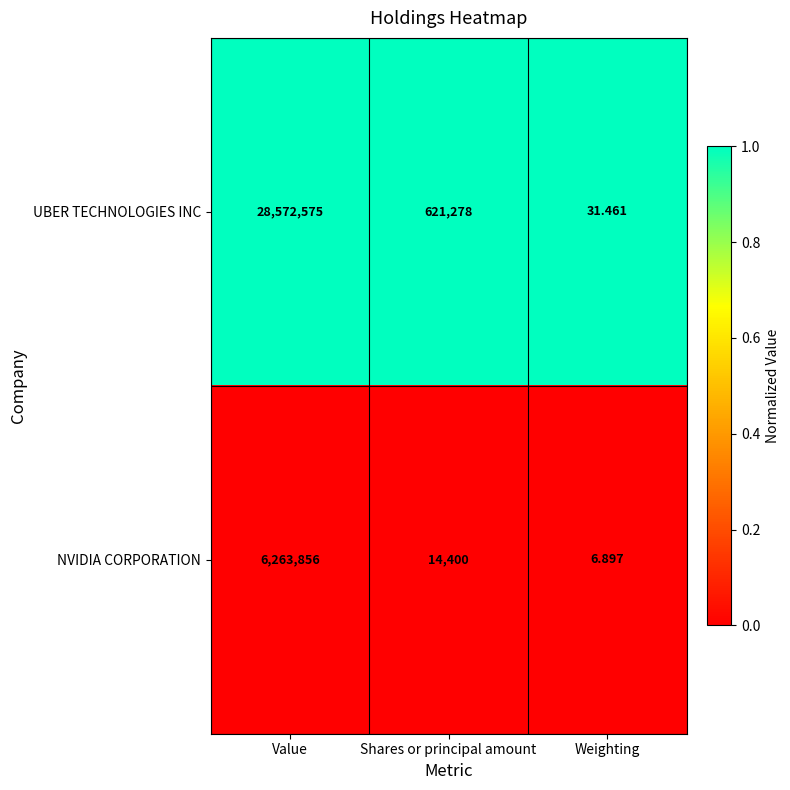

List the labels in order of NVIDIA CORPORATION value, largest first.

Value, Shares or principal amount, Weighting